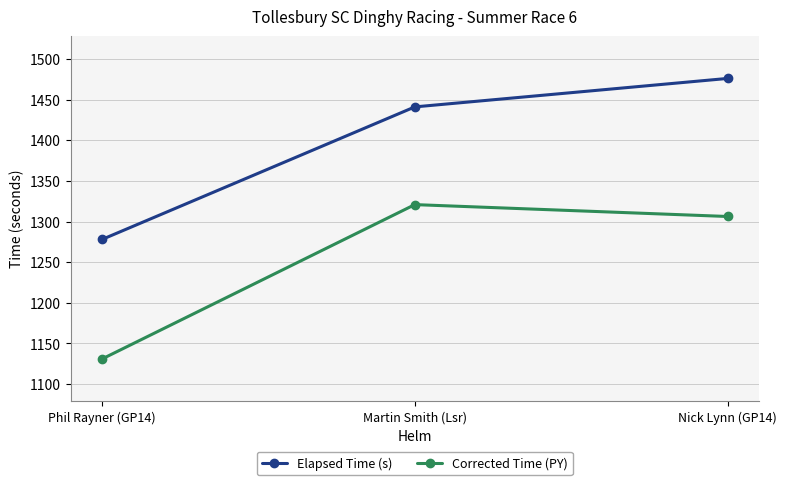

Reading left to right, list all the values displayed in this chart.

Elapsed Time (s): 1278.0	1441.0	1476.0
Corrected Time (PY): 1131.0	1320.8	1306.2